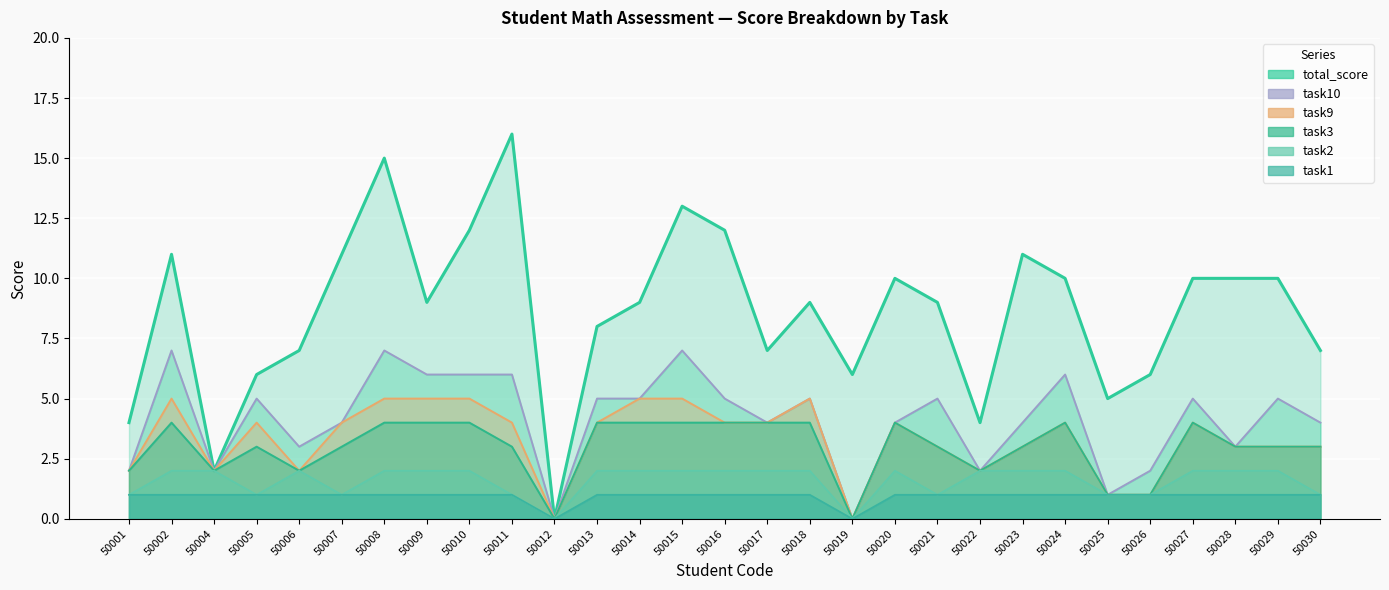

In task3, how many points are lower than both neighbors (excluding endpoints)?

5